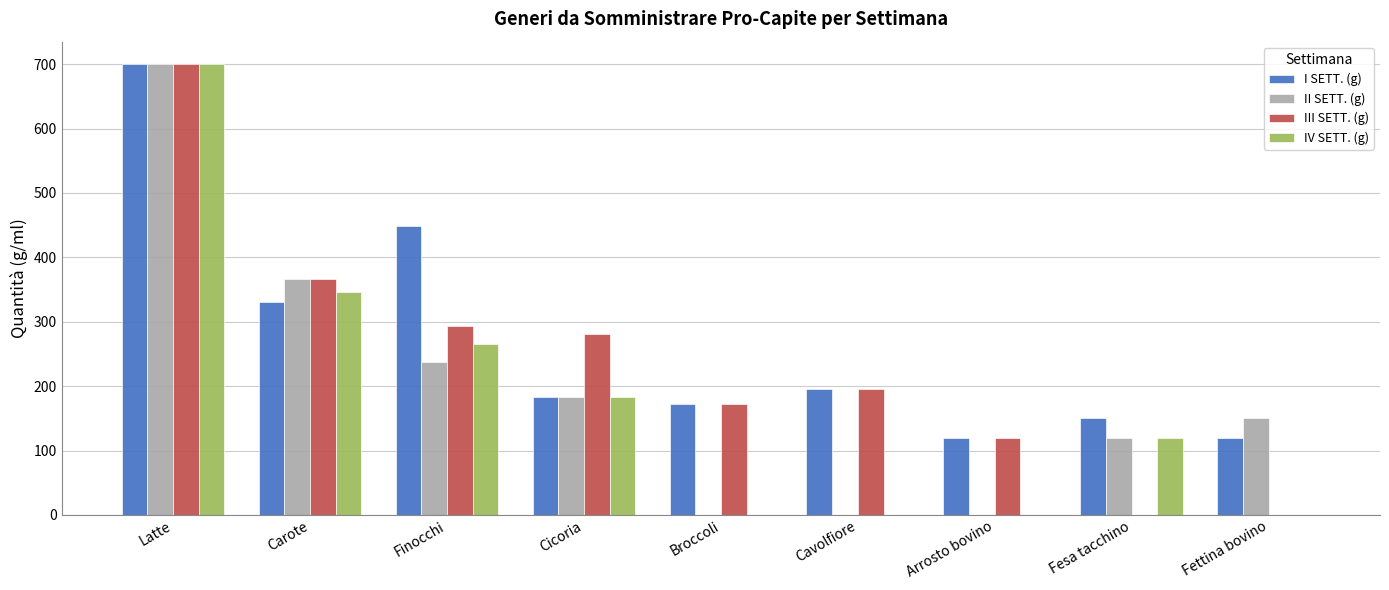

Which series changed the most between Finocchi and Arrosto bovino?

I SETT. (g)